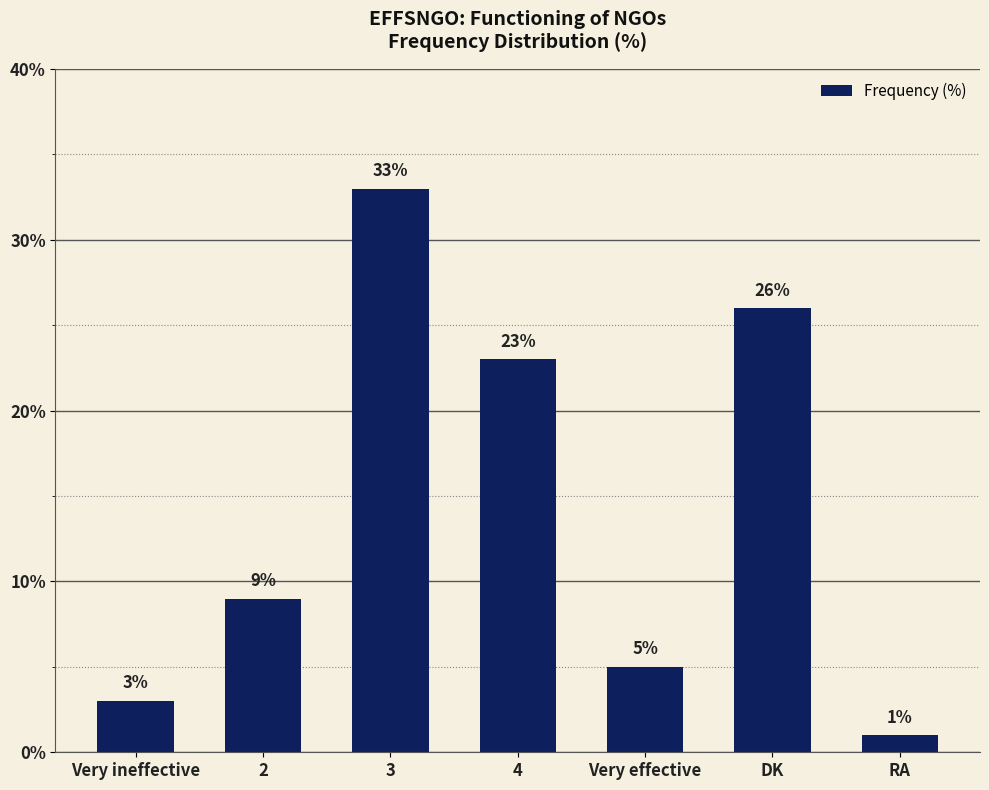

Reading left to right, transcribe all the data shown in this chart.

3	9	33	23	5	26	1